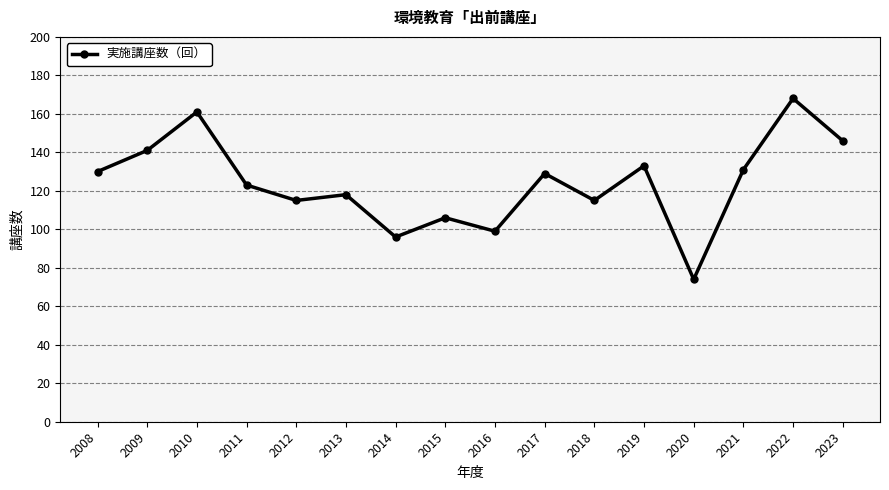

What is the smallest value displayed?

74